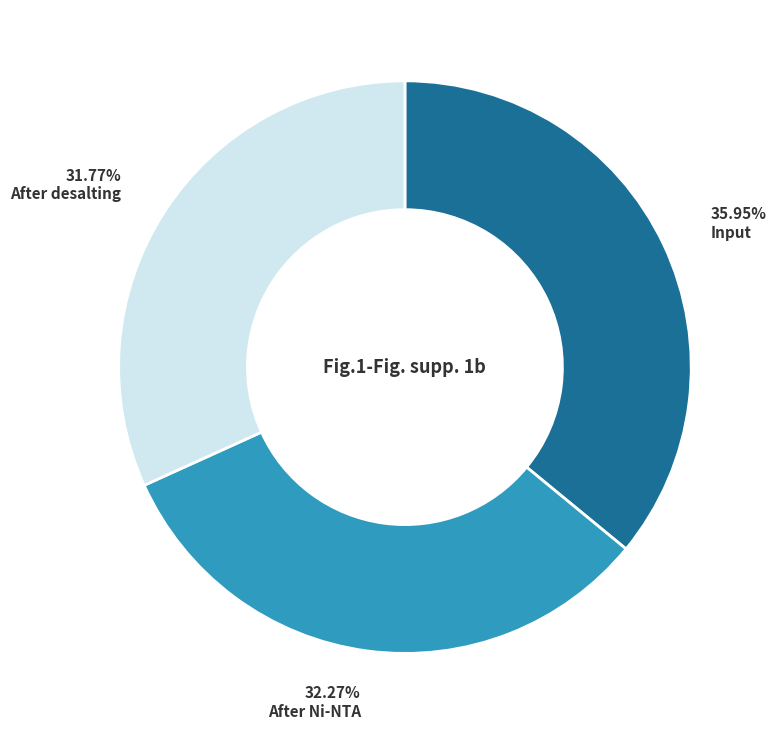

Is there a majority slice in this chart?

No